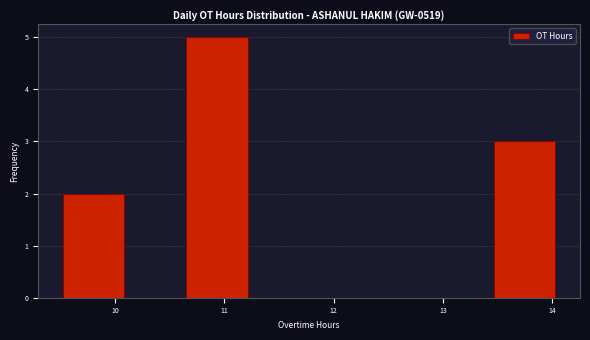

Reading left to right, list every bar in this chart as the range it spans on the x-axis followed by its height. Neither the bar edges nor the heights are printed on the chart, so give them approximately, as read against the axes.

9.5 to 10.1: 2
10.1 to 10.6: 0
10.6 to 11.2: 5
11.2 to 11.8: 0
11.8 to 12.3: 0
12.3 to 12.9: 0
12.9 to 13.5: 0
13.5 to 14.0: 3